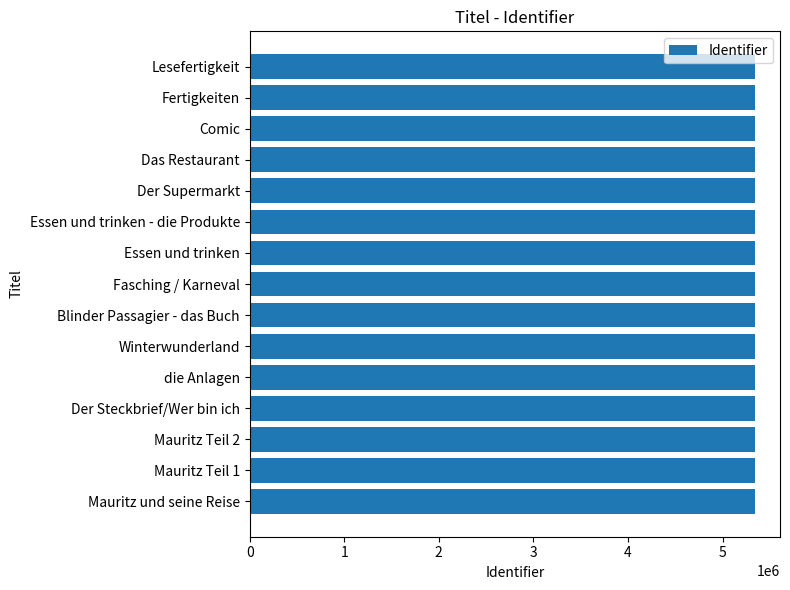

What is the average value?

5340911